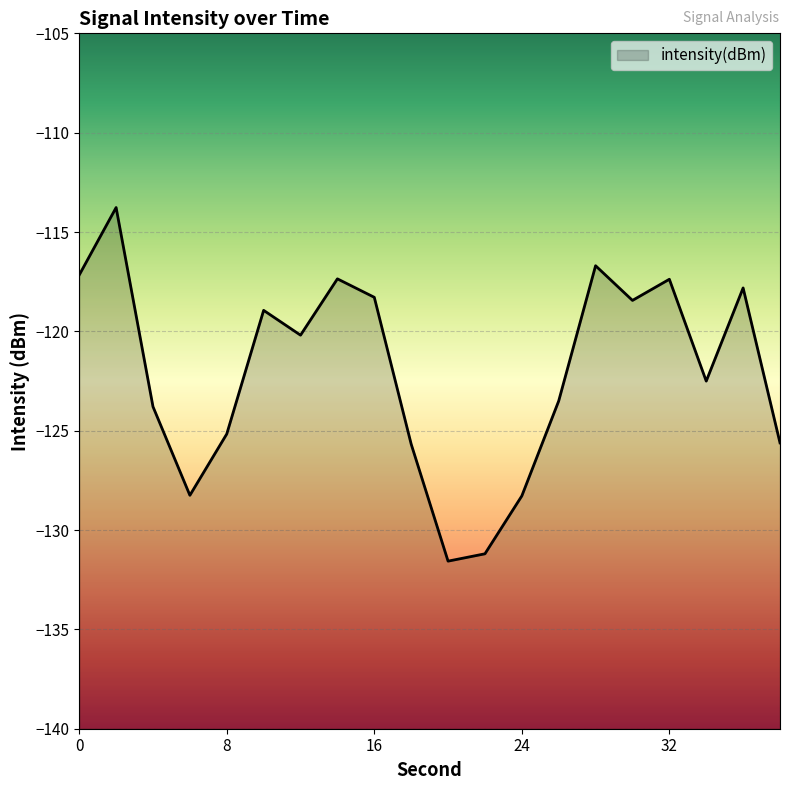

What is the difference between the maximum and minimum values?

17.8